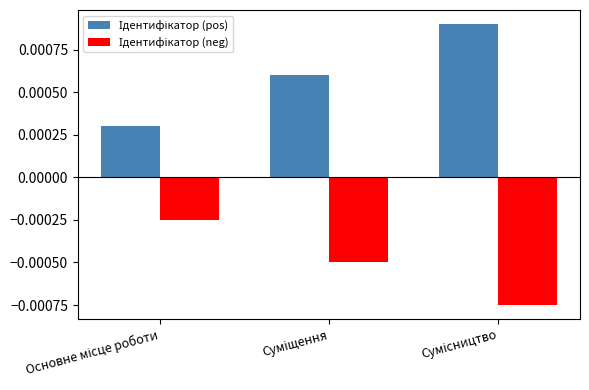

At how many categories does at least one series exceed 0?

3